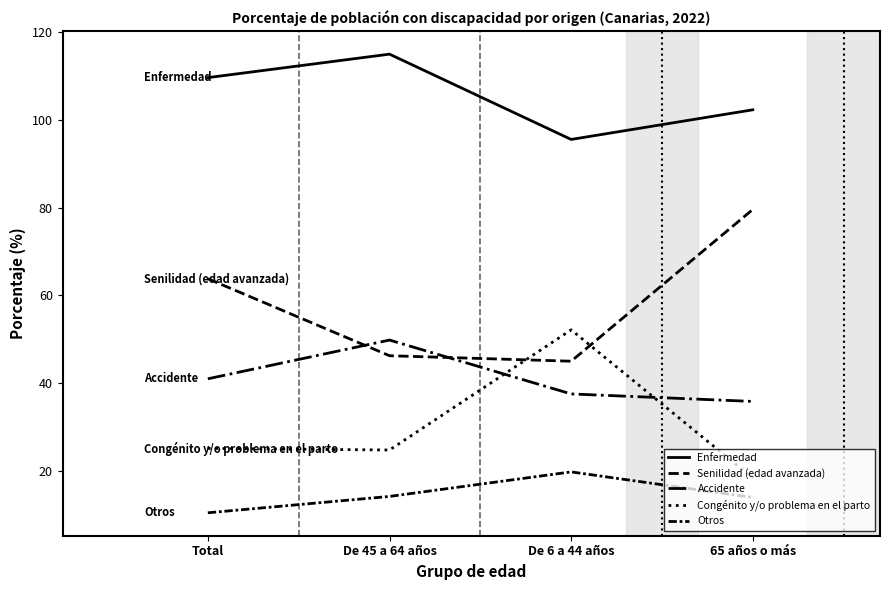

Does the chart display data point markers on the line(s)?

No